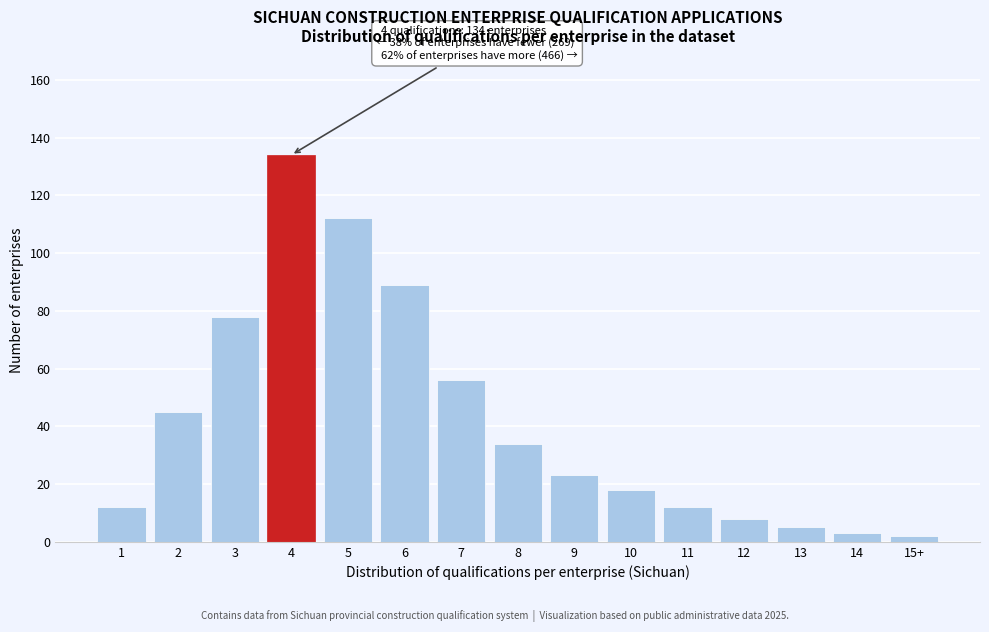

Reading left to right, list all the values displayed in this chart.

12	45	78	134	112	89	56	34	23	18	12	8	5	3	2